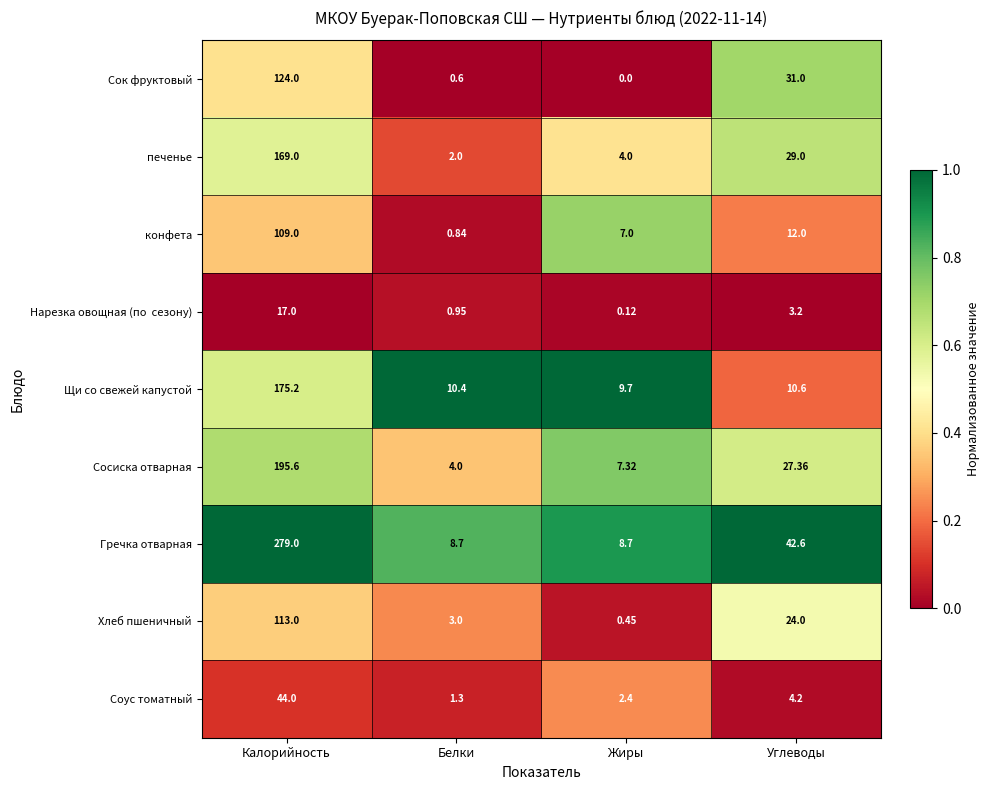

At which category is the sum across all series the highest?

Калорийность